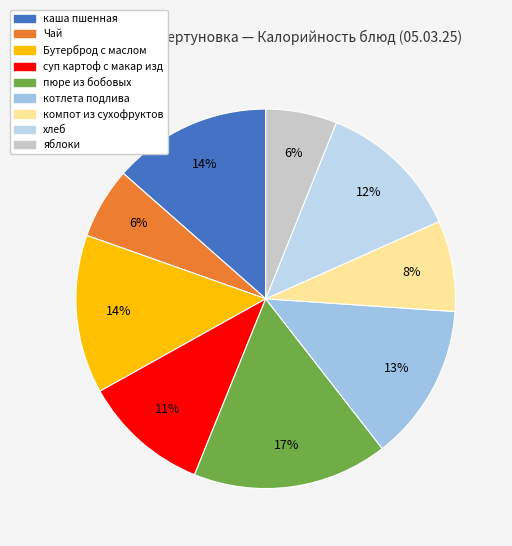

How many slices are in this pie chart?

9